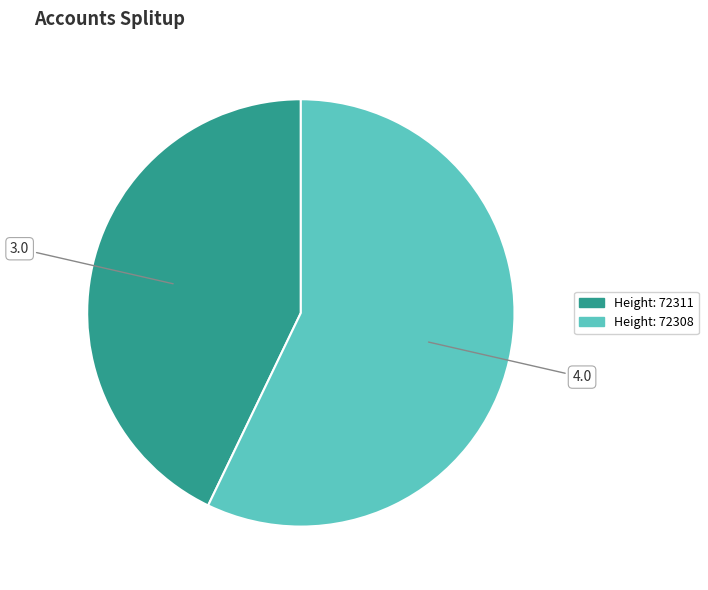

Is there a majority slice in this chart?

Yes